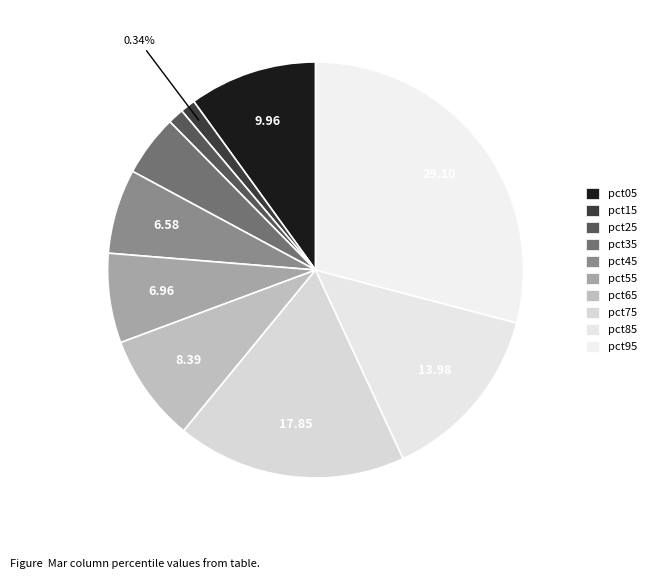

How many segments does this pie chart have?

10